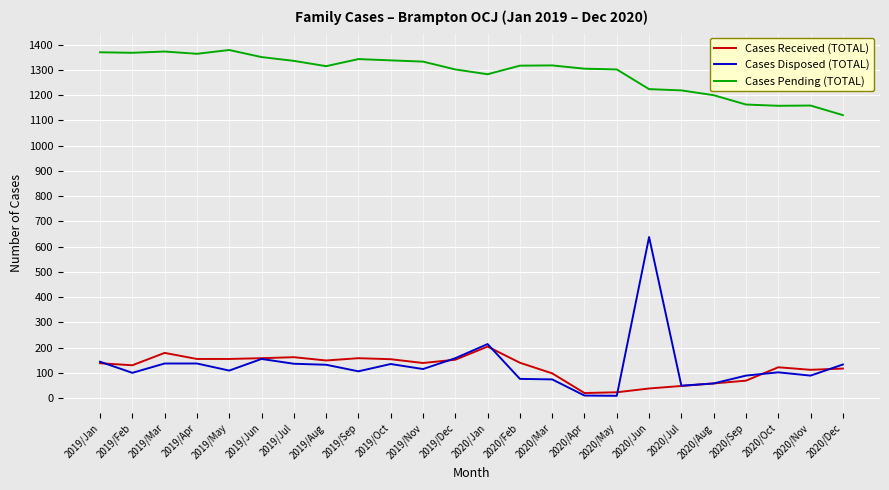

True or false: Cases Pending (TOTAL) and Cases Received (TOTAL) intersect in this chart.

False